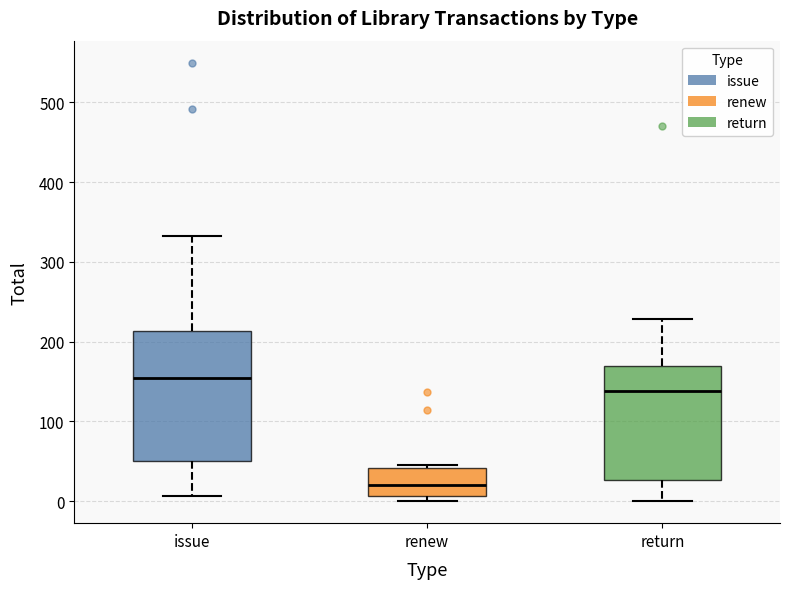

Which box is the tallest, from its lower edge to its upper edge?

issue